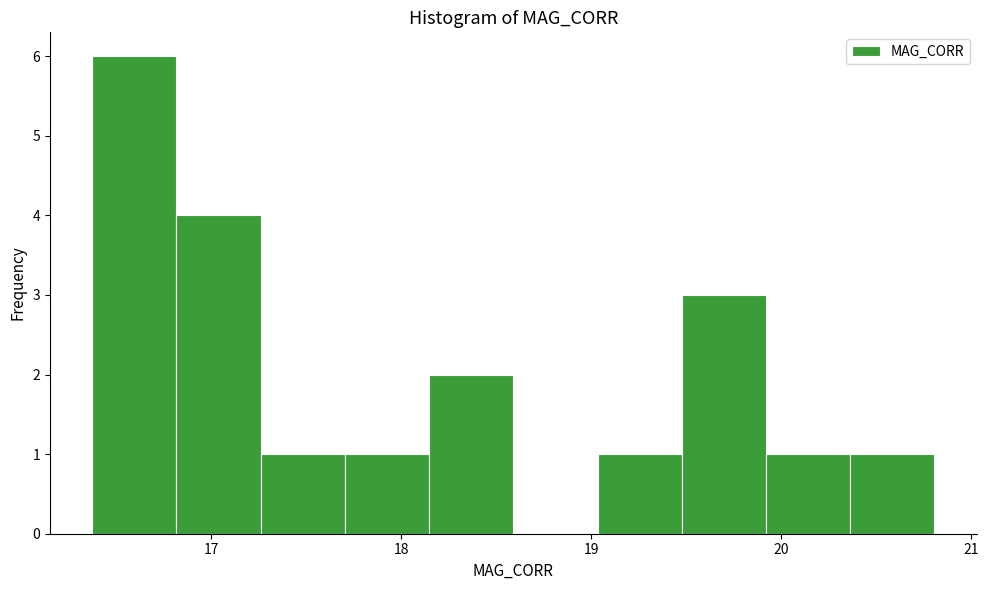

What is the height of the bar covering 16.8 to 17.3 on the x-axis? Neither the bar edges nor the heights are printed on the chart, so give them approximately, as read against the axes.

4